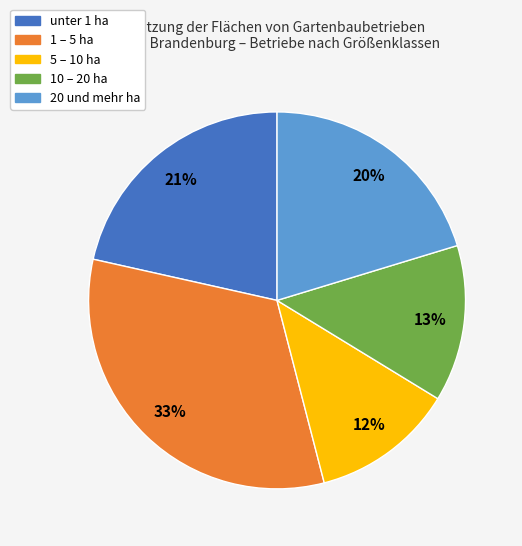

Does any single category account for the majority?

No